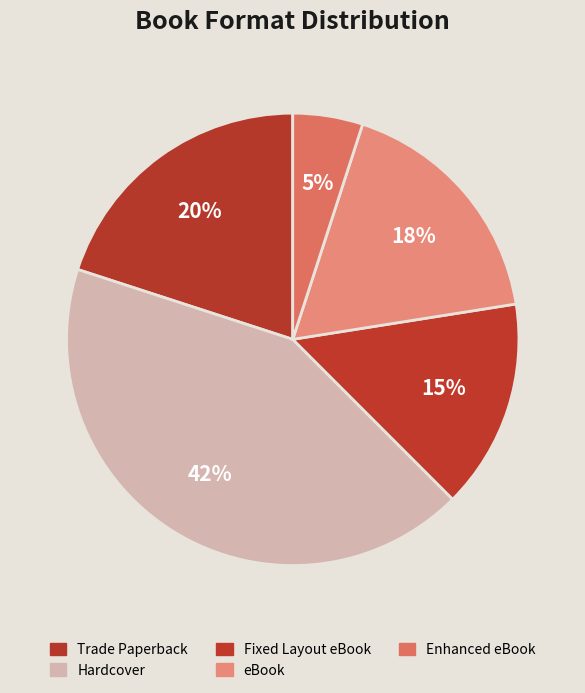

What is the ratio of the value at Enhanced eBook to the value at Fixed Layout eBook?

0.3